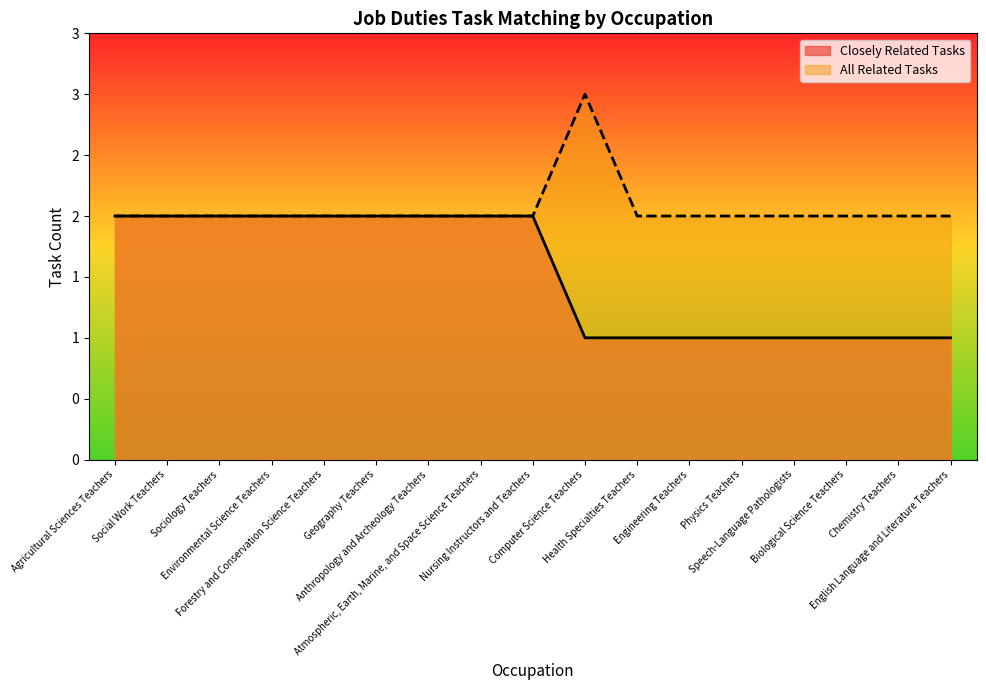

True or false: Closely Related Tasks and All Related Tasks cross at least once.

False